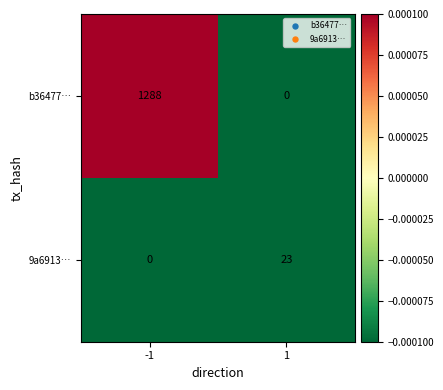

What is the difference between the maximum and minimum values in the 9a6913… series?

23